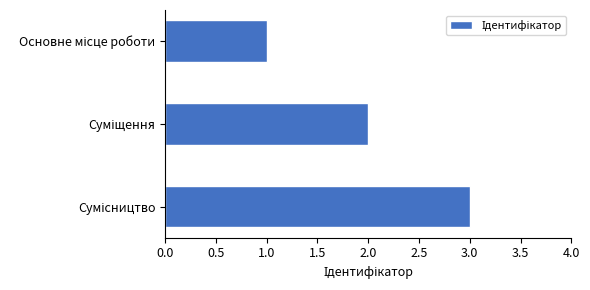

What is the maximum value shown in the chart?

3